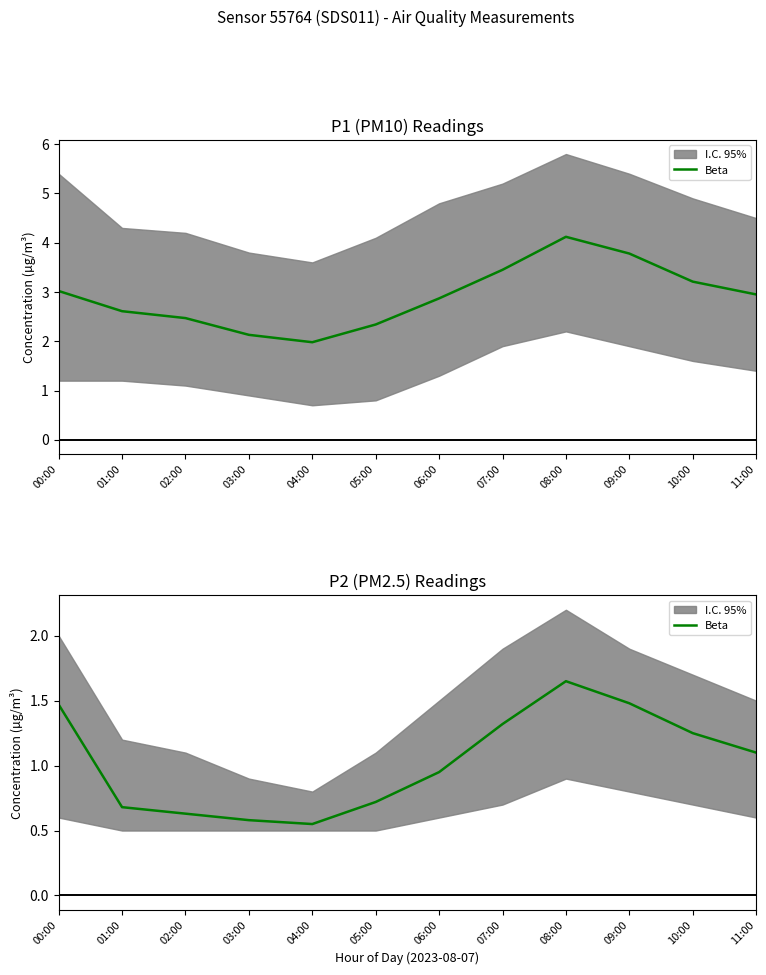

Reading left to right, list all the values displayed in this chart.

1.5	0.7	0.6	0.6	0.6	0.7	0.9	1.3	1.6	1.5	1.2	1.1